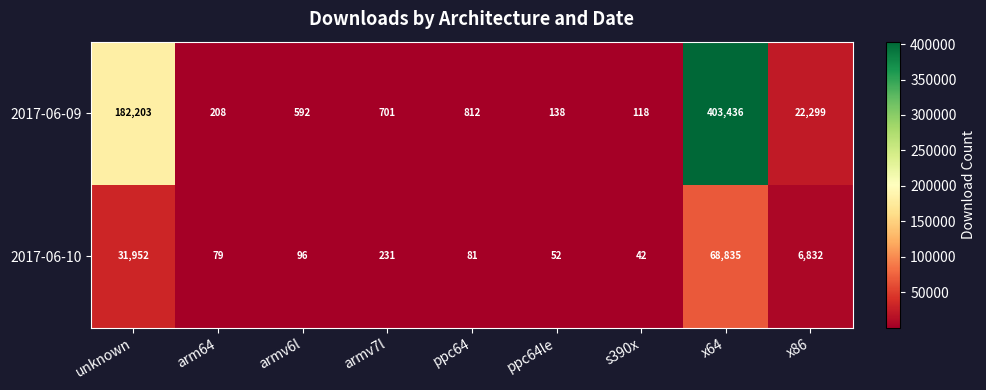

At which category is the sum across all series the highest?

x64